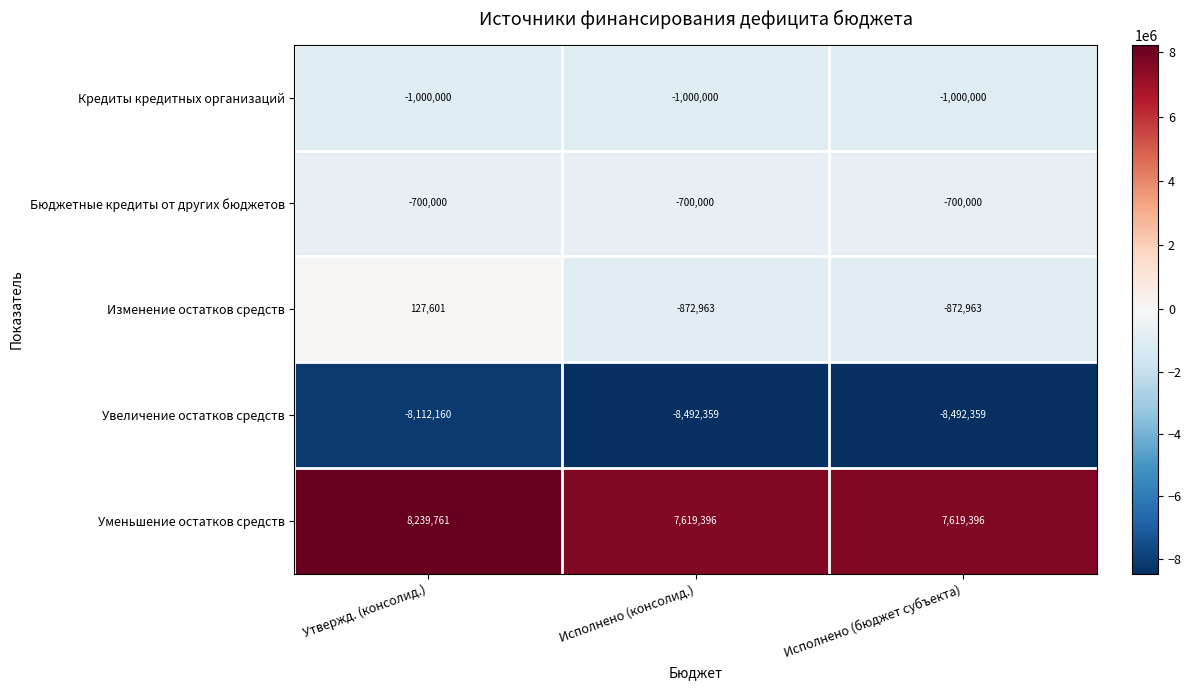

The value of Кредиты кредитных организаций at Утвержд. (консолид.) is -1000000. True or false?

True